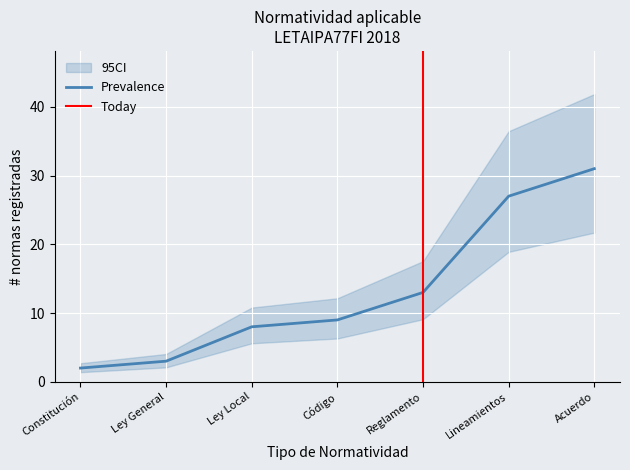

The value of CI_lower at 2018-10-12 is 0. True or false?

False